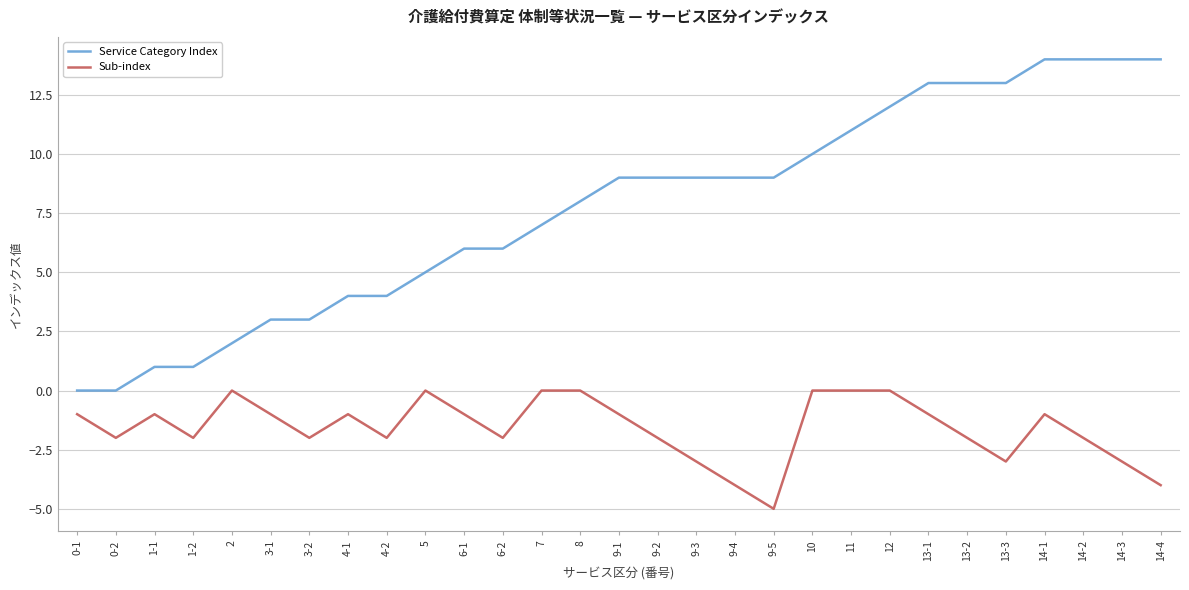

What is the sum of the Sub-index values at 1-1 and 14-1?

-2